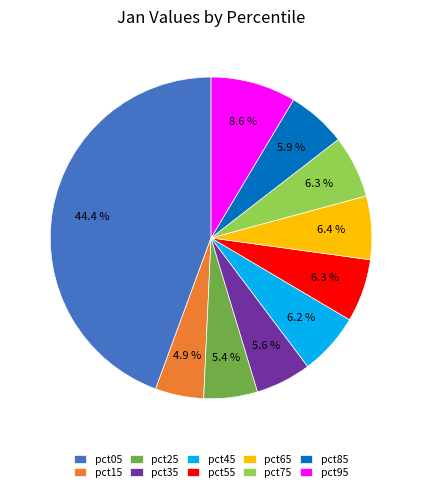

Which slice is the largest?

pct05